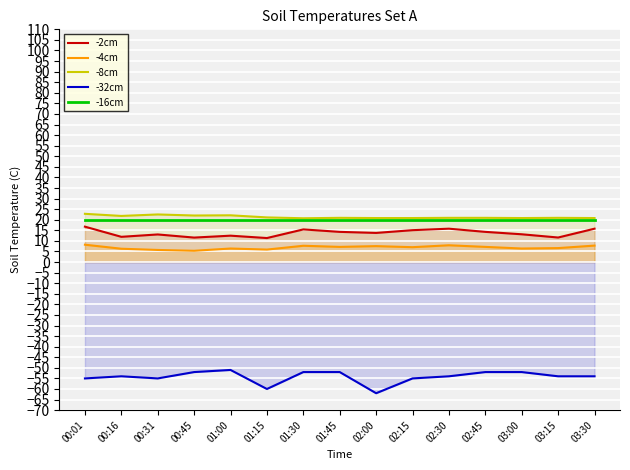

At which category does the chart reach its peak across all series?

00:01